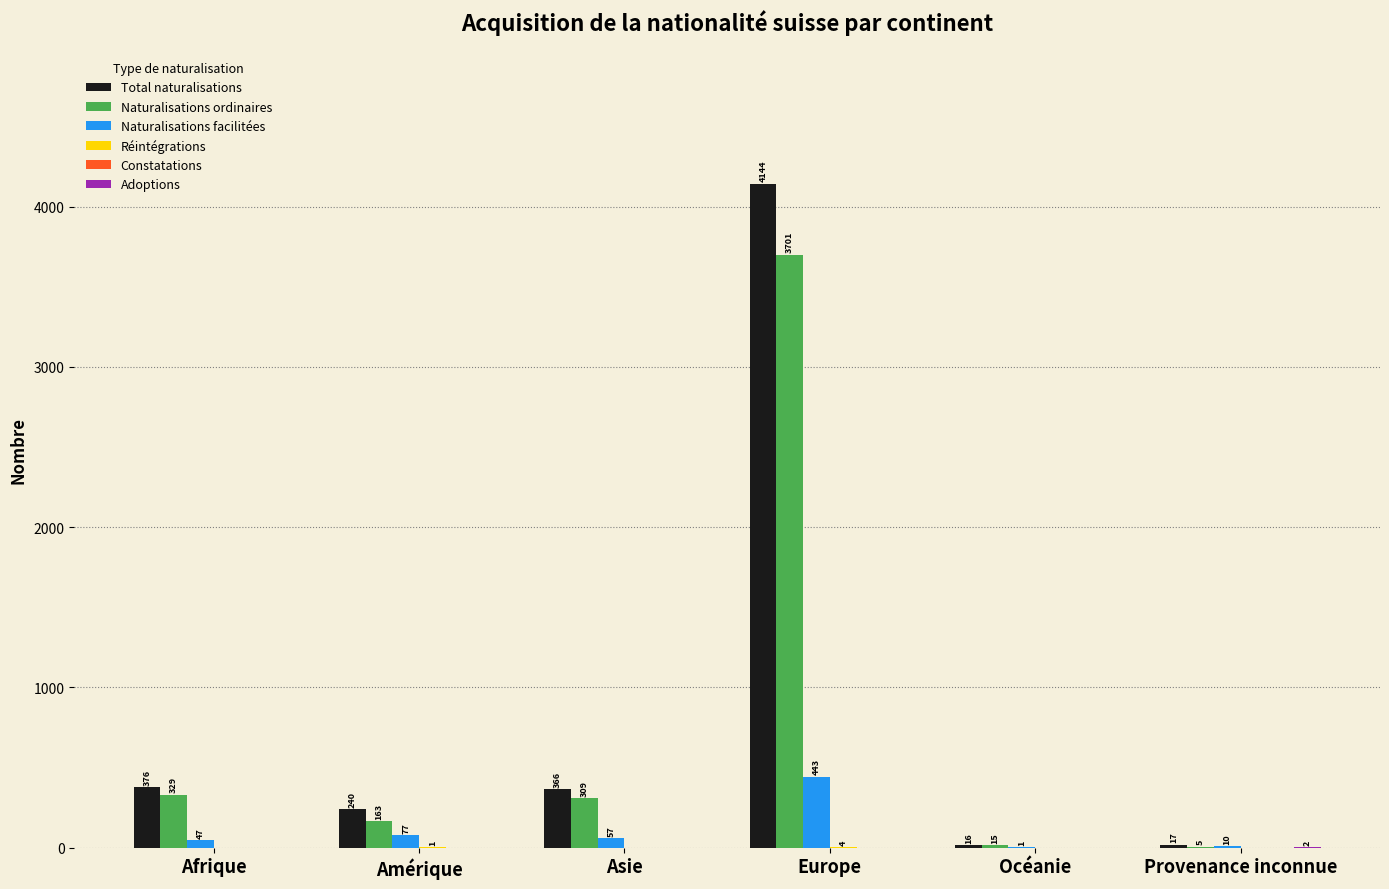

Are the bars horizontal?

No